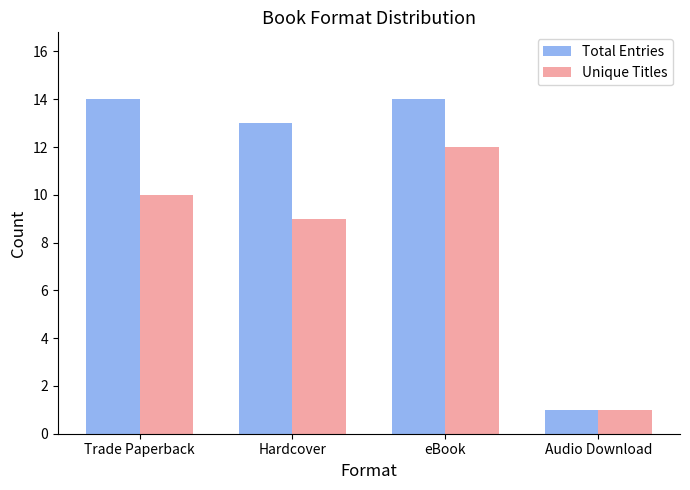

How many groups of bars are there?

4